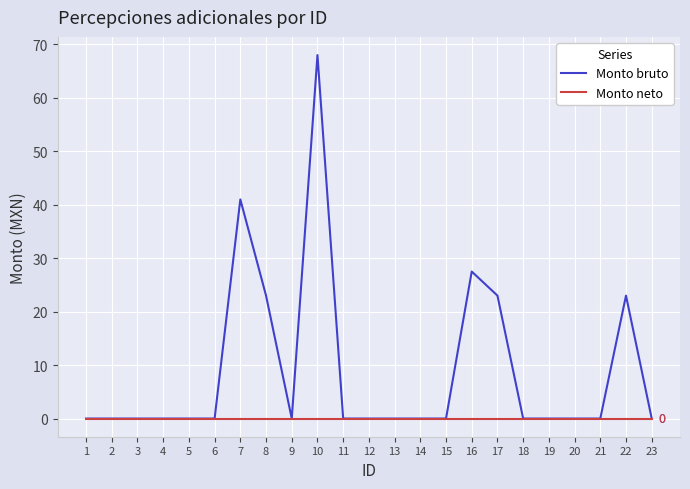

Which series changed the most between 9 and 17?

Monto bruto